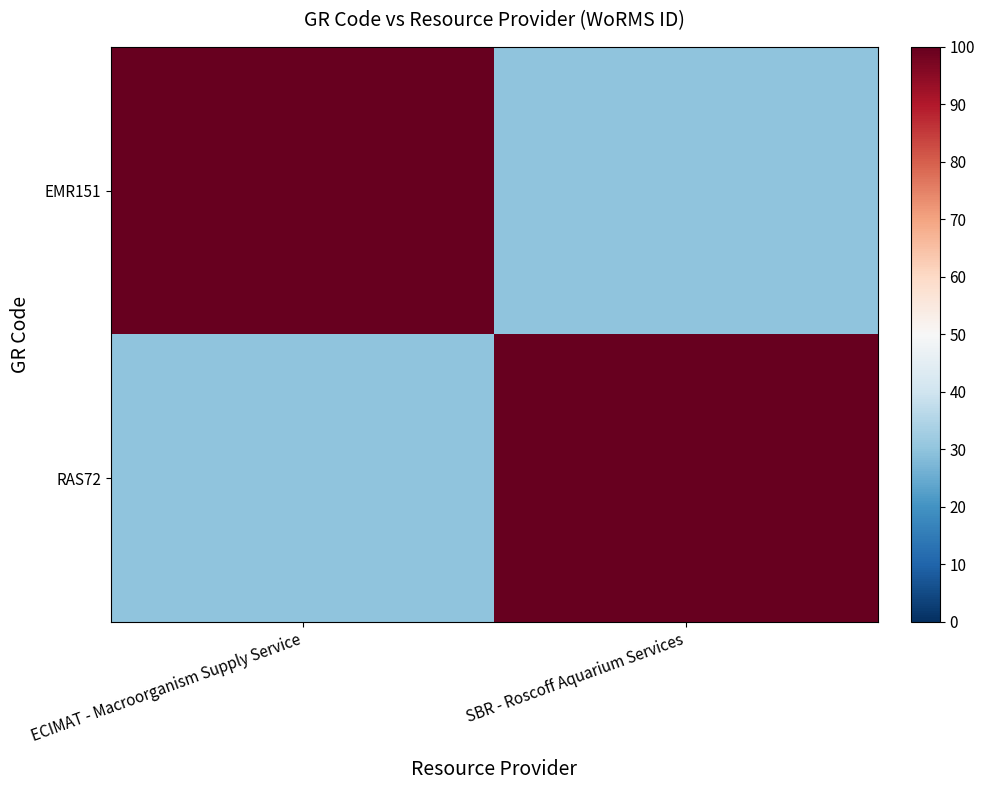

Which series has the widest spread of values?

EMR151